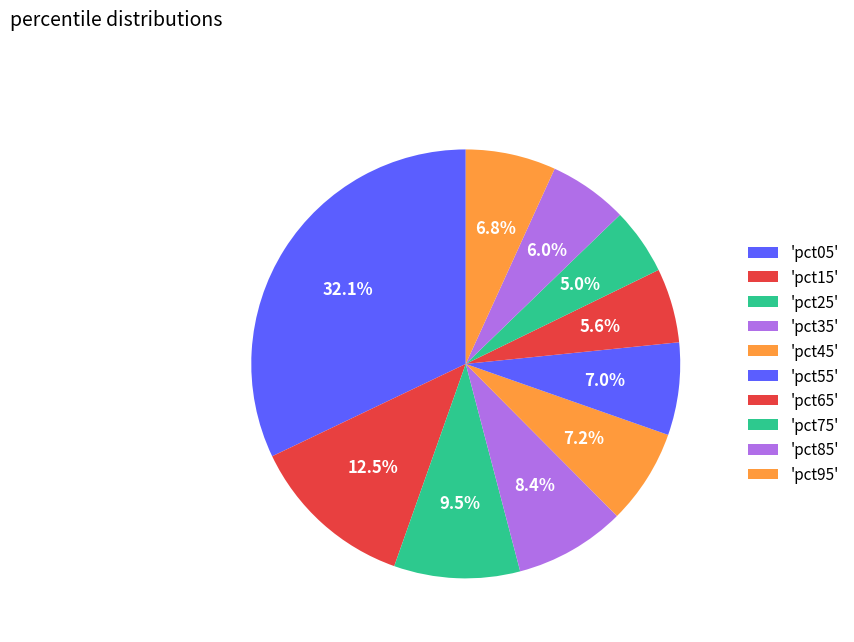

Count the number of slices in the pie.

10